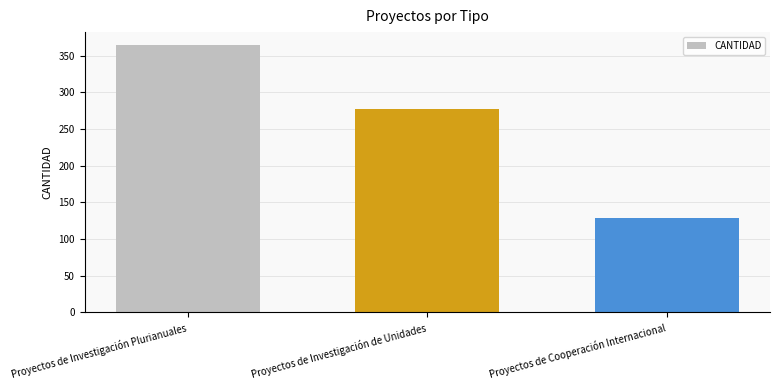

What position from the right is Proyectos de Cooperación Internacional?

1